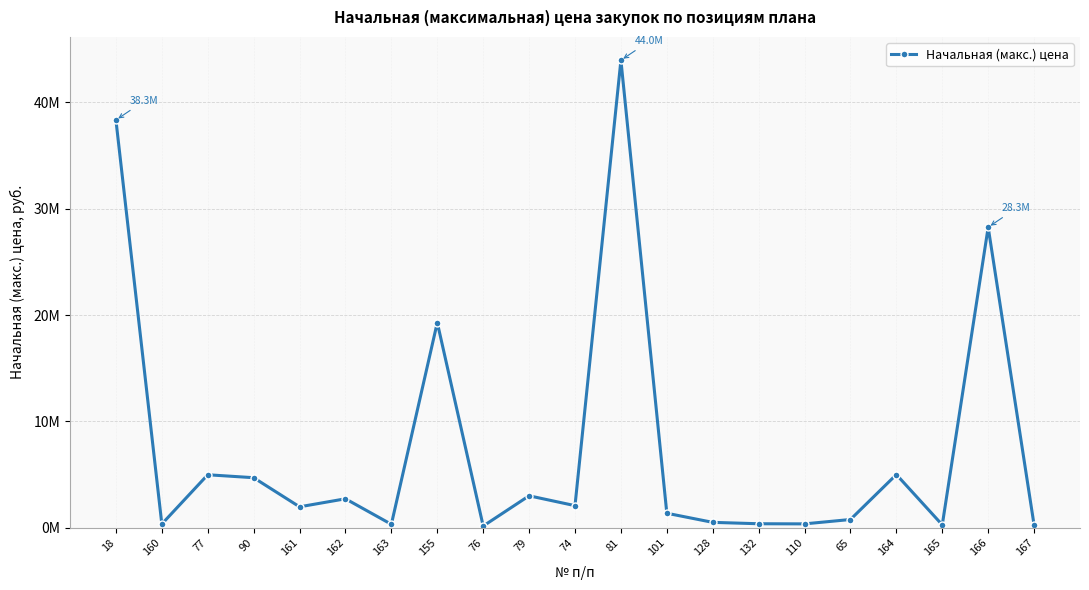

Is this an area chart (filled region under the line)?

No